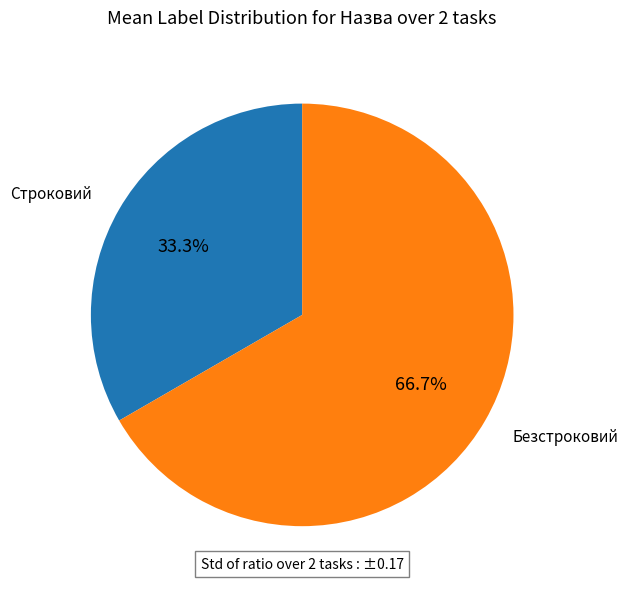

How many slices are in this pie chart?

2